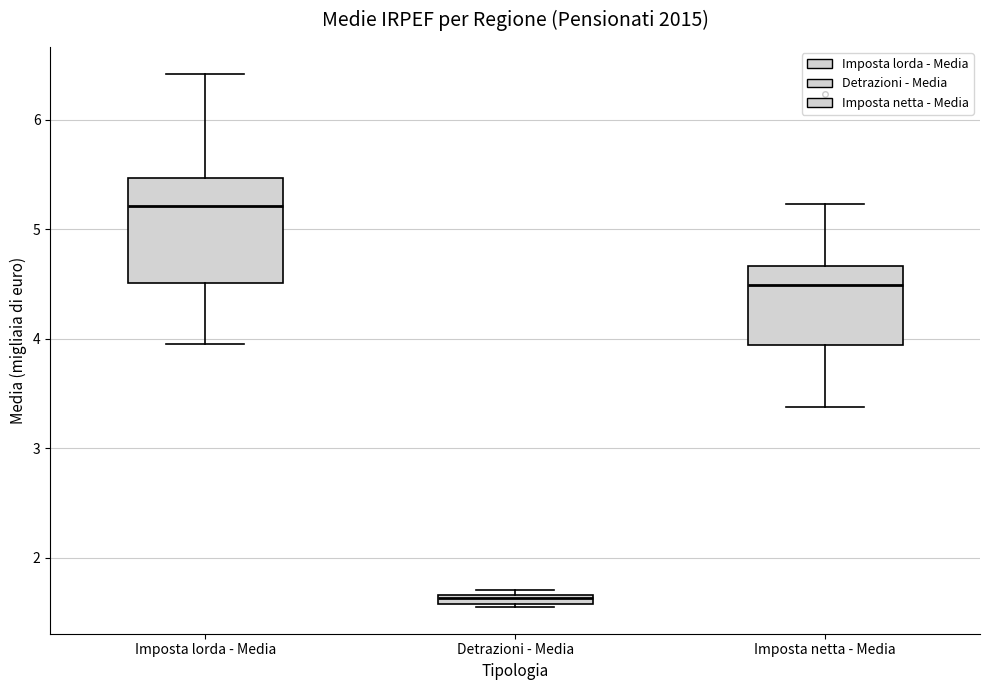

Which box's median line is the highest?

Imposta lorda - Media